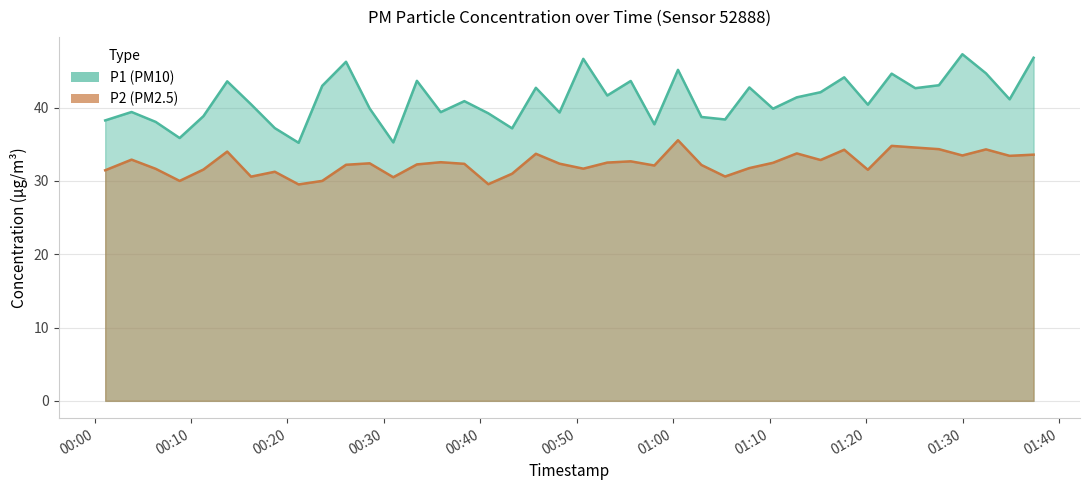

How many interior local peaks does the P2 series have?

12